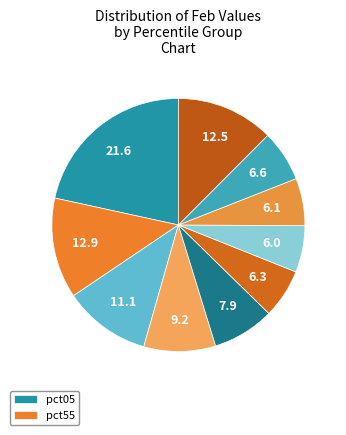

To the nearest percent, what is the difference between the largest and smallest slice percentages?

16%